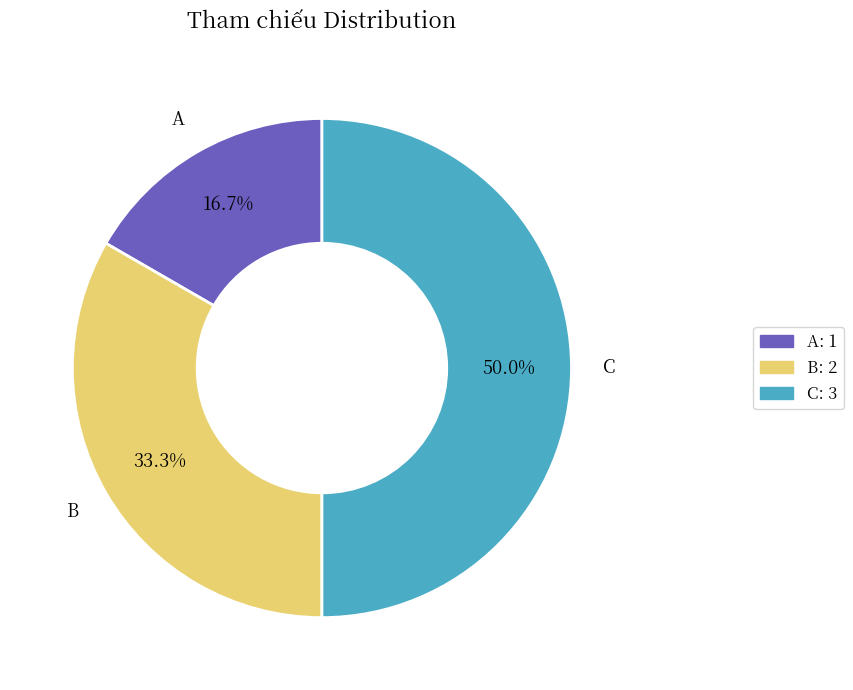

What is the total percentage of B and A?

50.0%